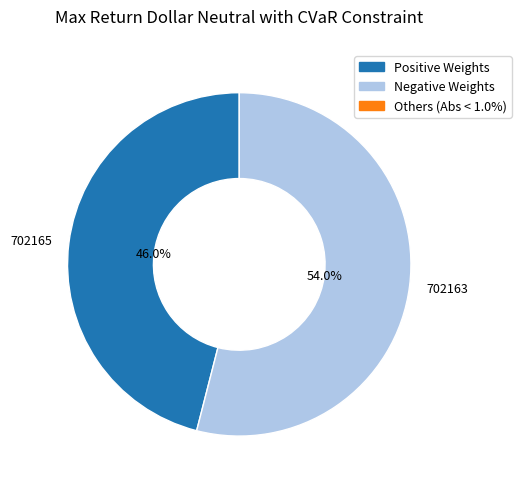

To the nearest percent, what is the difference between the 702163 and 702165 slice percentages?

8%